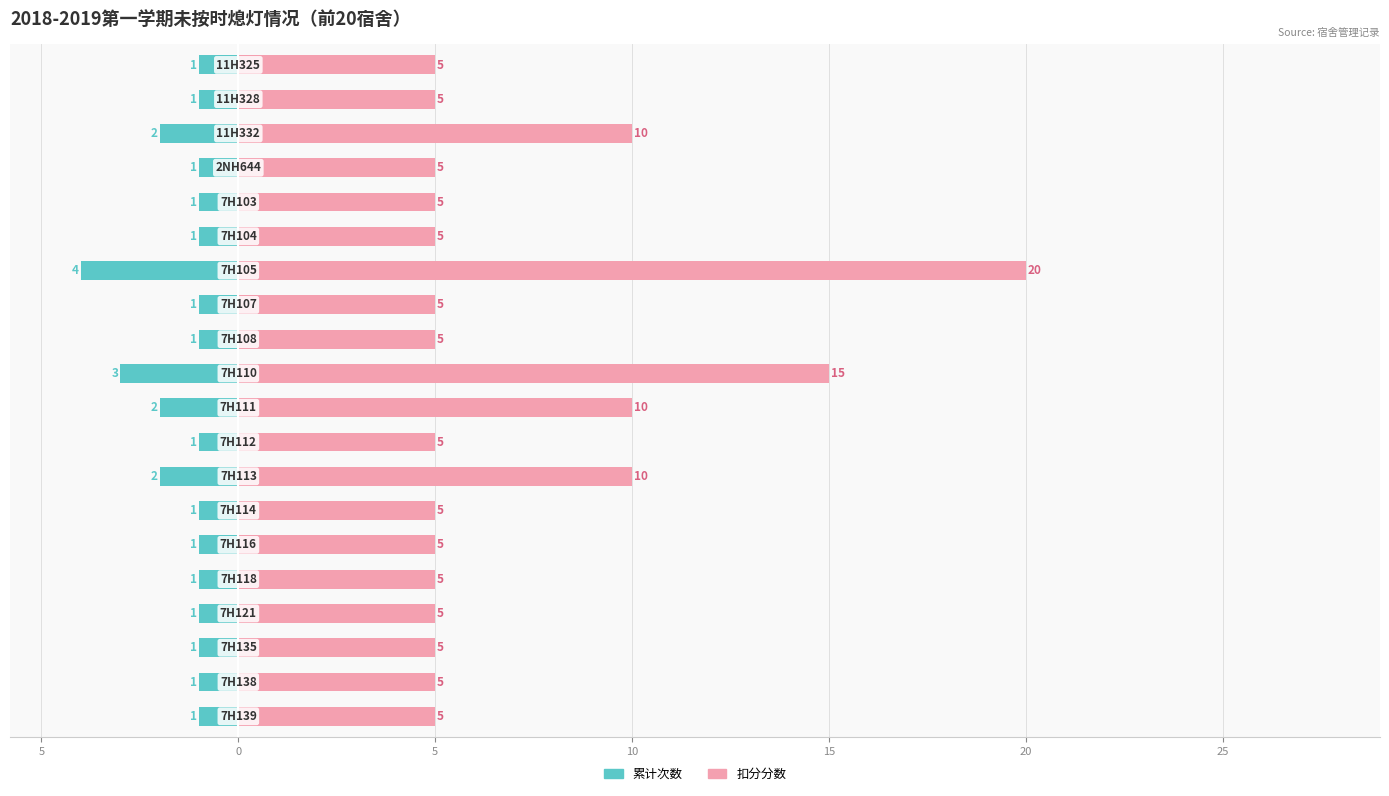

How many data points in 扣分分数 are above 5?

5